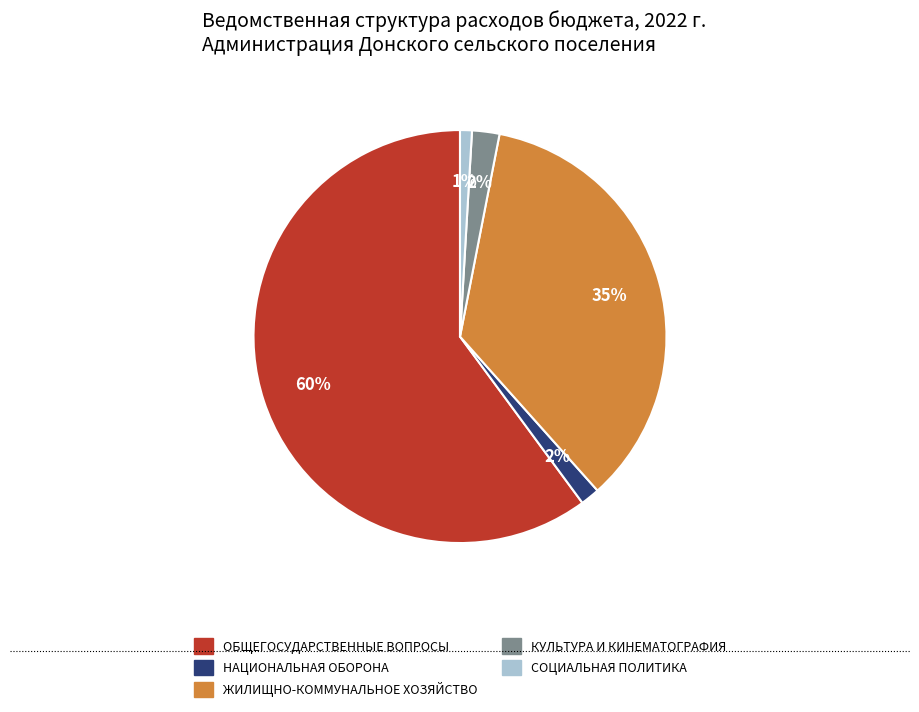

To the nearest percent, what is the combined percentage of СОЦИАЛЬНАЯ ПОЛИТИКА and ЖИЛИЩНО-КОММУНАЛЬНОЕ ХОЗЯЙСТВО?

36%